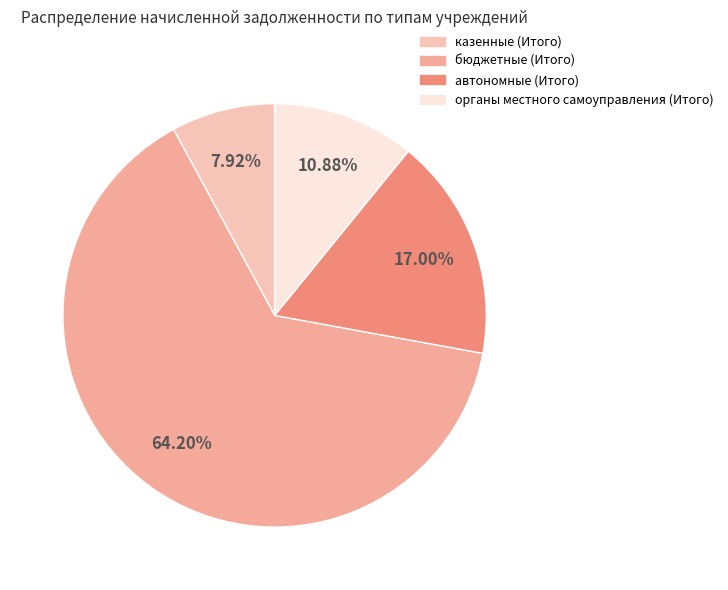

Count the number of slices in the pie.

4